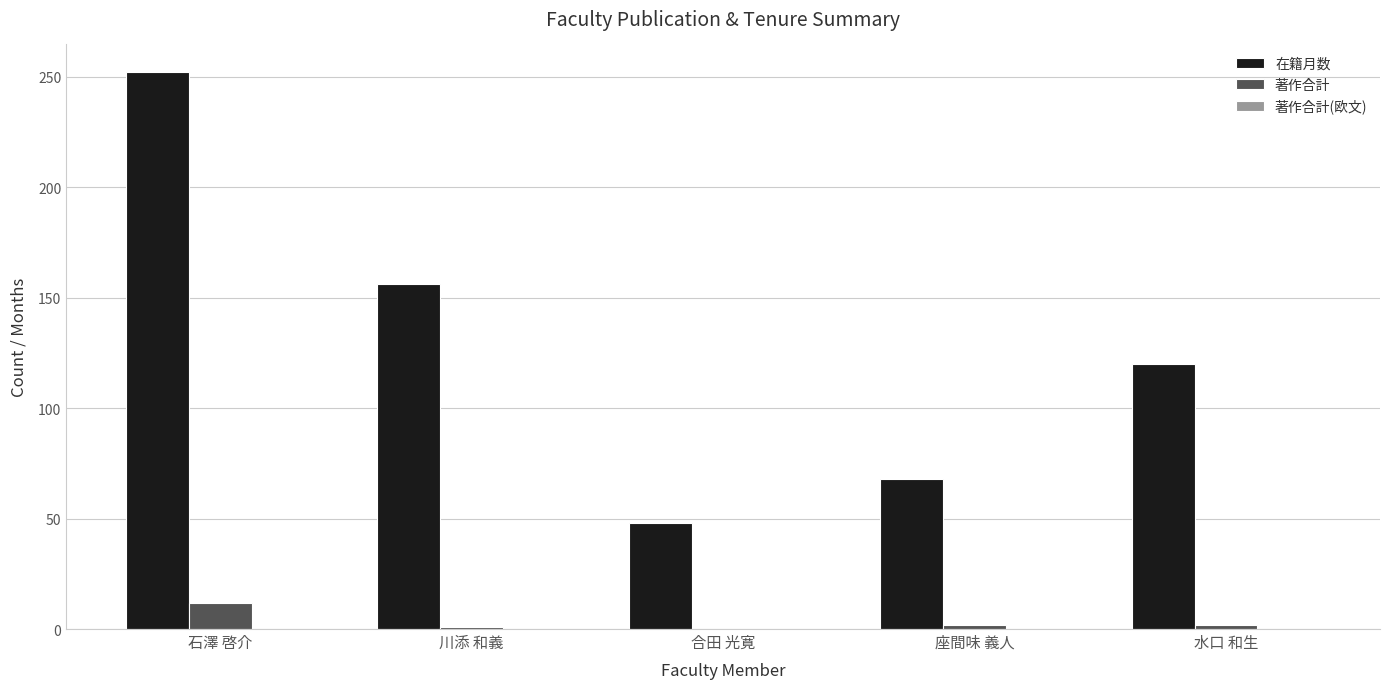

At which category is the sum across all series the highest?

石澤 啓介